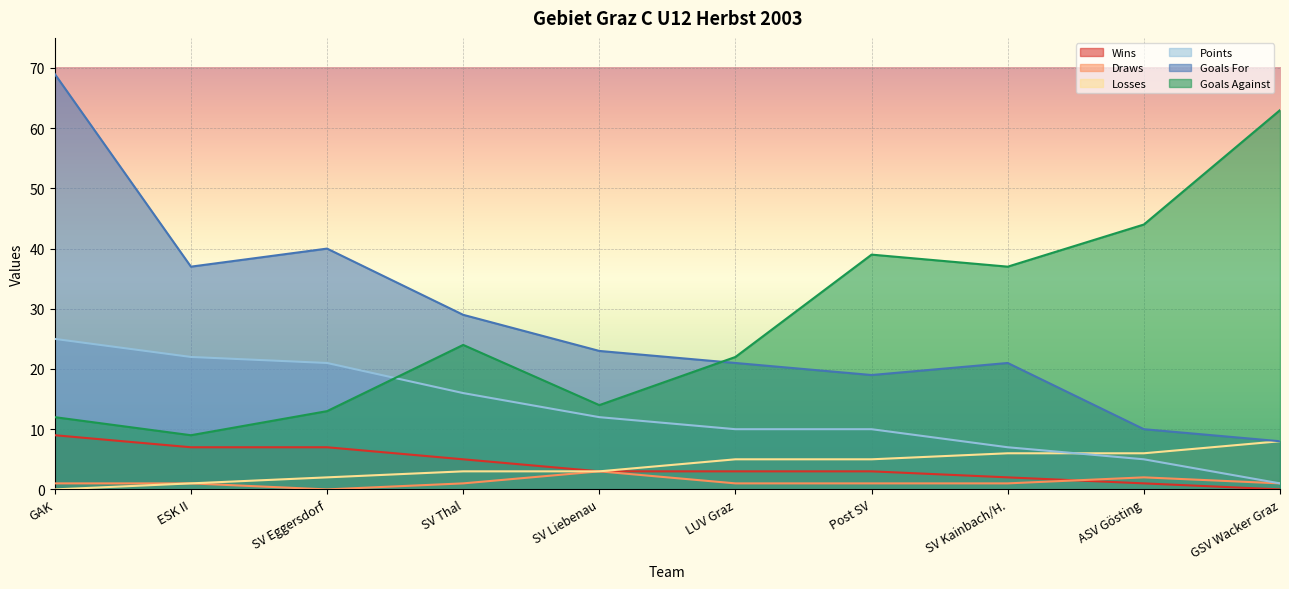

What is the sum of the Wins values at SV Liebenau and SV Kainbach/H.?

5